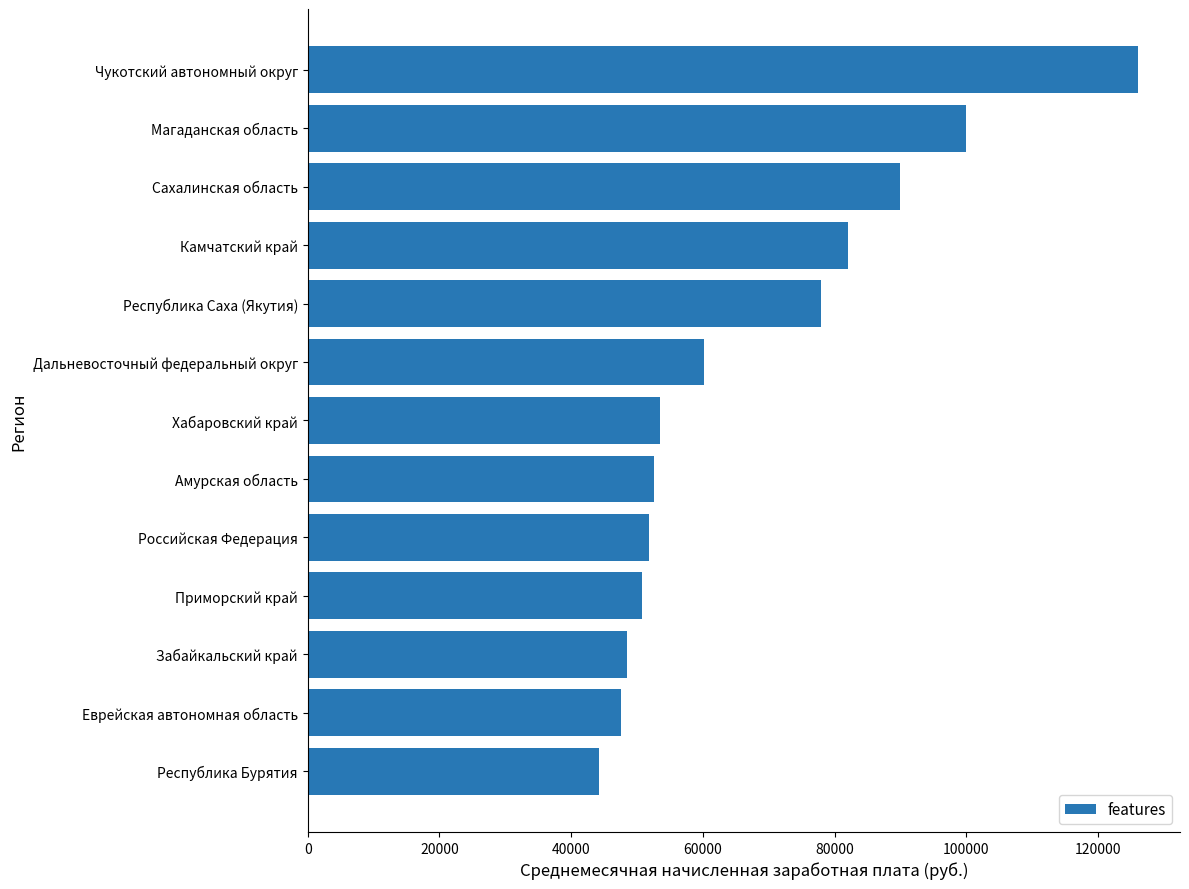

Reading bottom to top, extract all data points from this chart.

Республика Бурятия=44232	Еврейская автономная область=47606	Забайкальский край=48528	Приморский край=50785	Российская Федерация=51820	Амурская область=52545	Хабаровский край=53511	Дальневосточный федеральный округ=60133	Республика Саха (Якутия)=77991	Камчатский край=82027	Сахалинская область=89994	Магаданская область=99944	Чукотский автономный округ=126144